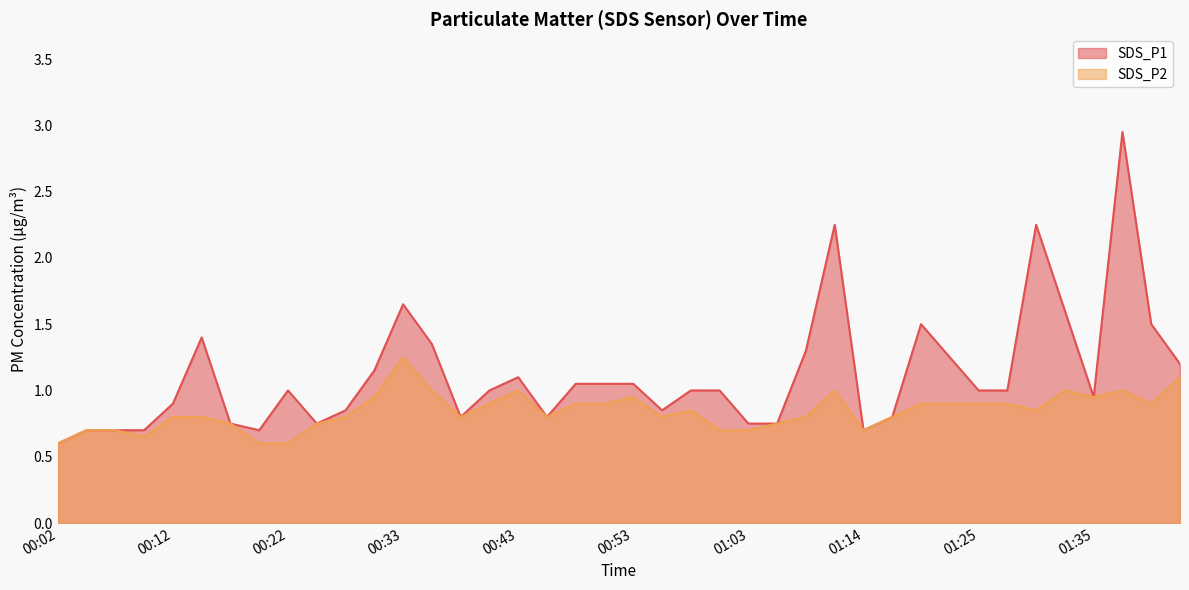

Which series has the widest spread of values?

SDS_P1